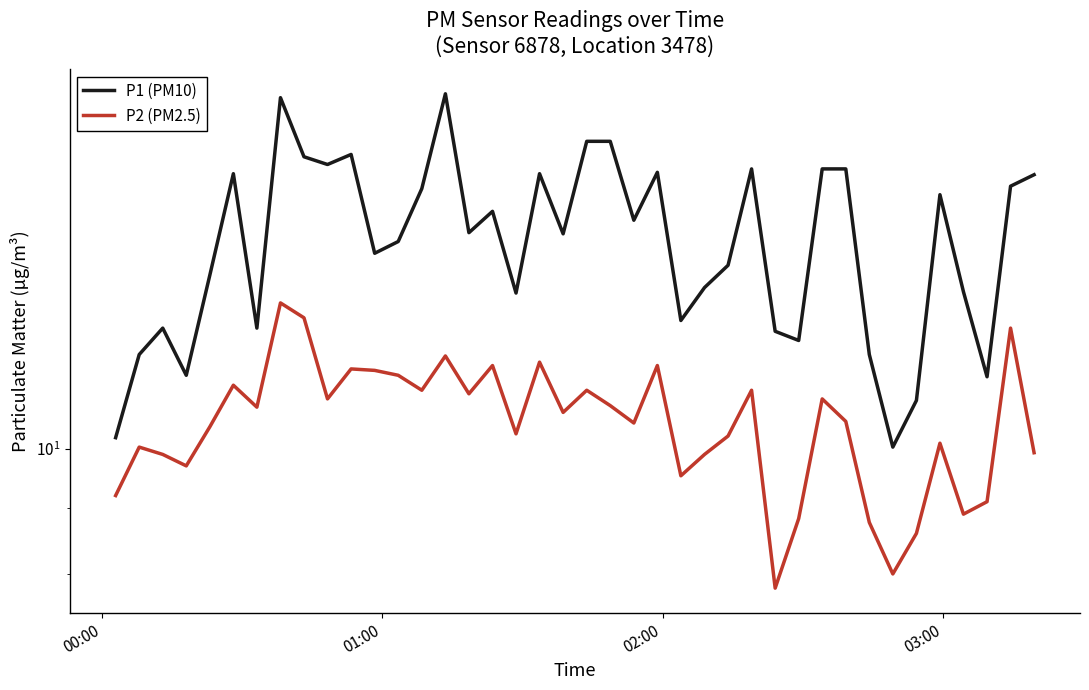

How many lines are shown in the chart?

2